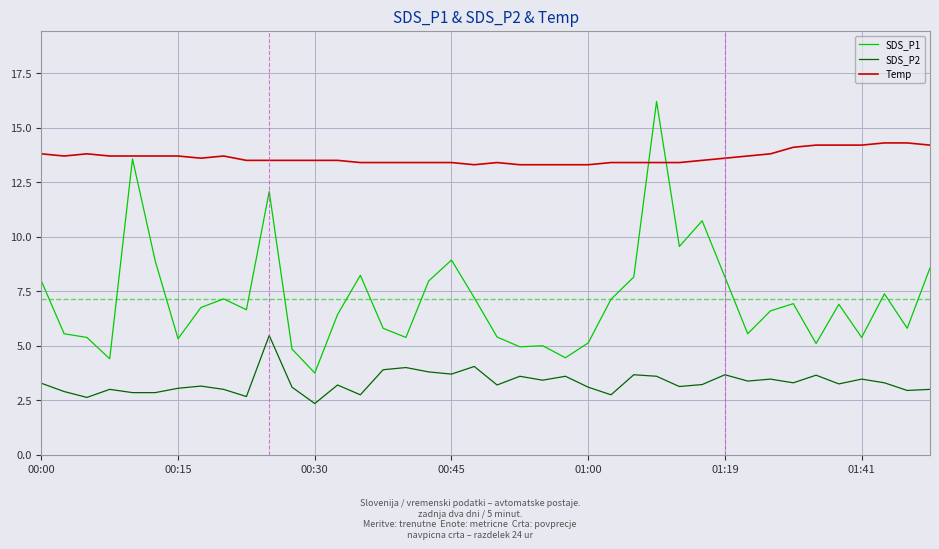

What is the difference between the maximum and minimum values in the Temp series?

1.0